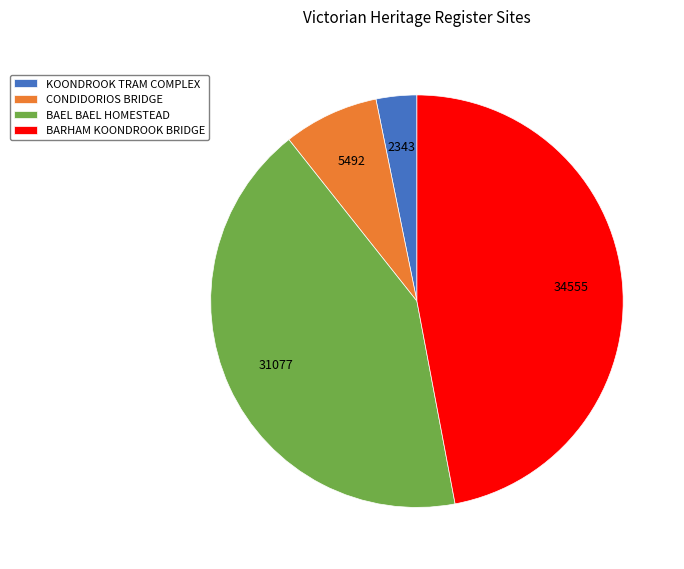

Does KOONDROOK TRAM COMPLEX account for over 50% of the chart?

No